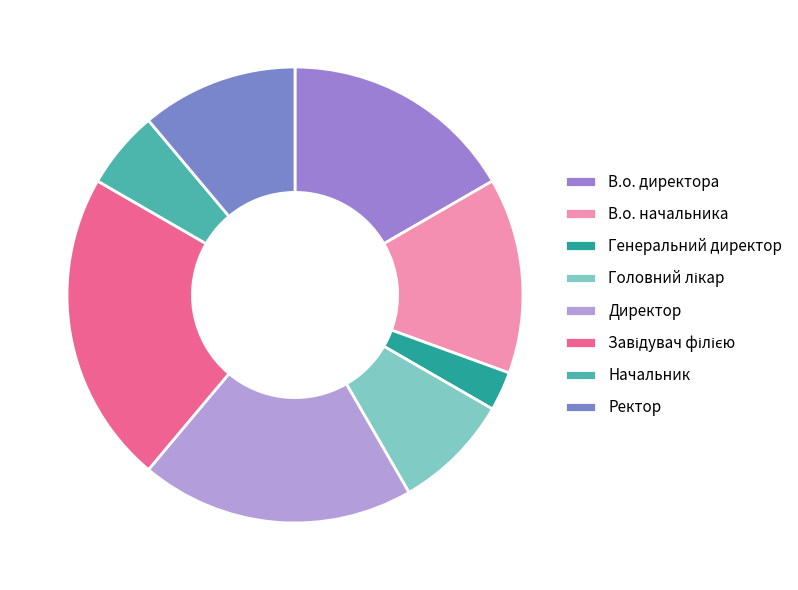

To the nearest percent, what is the average slice percentage?

12%